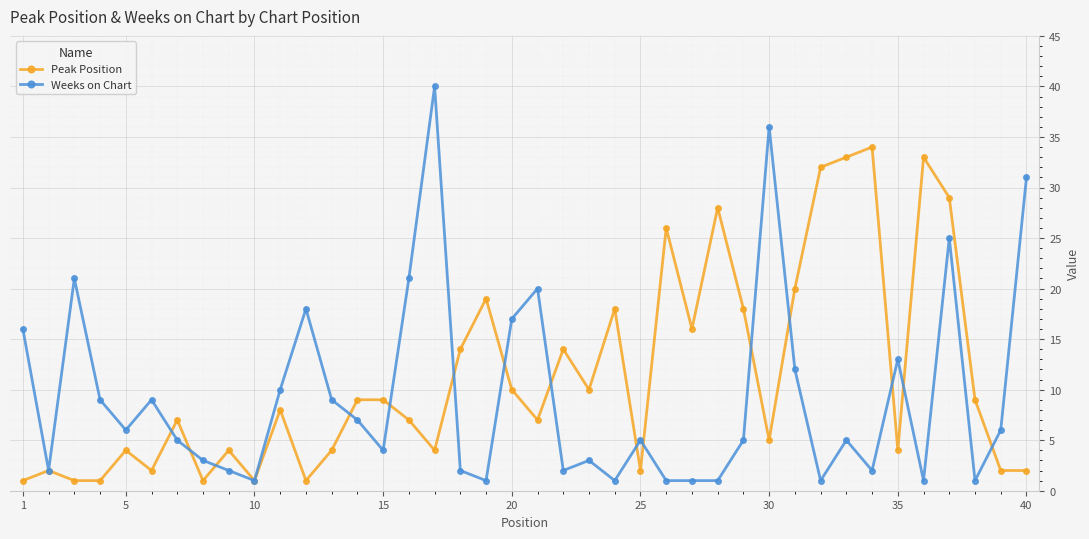

What is the lowest value of the Weeks on Chart series?

1